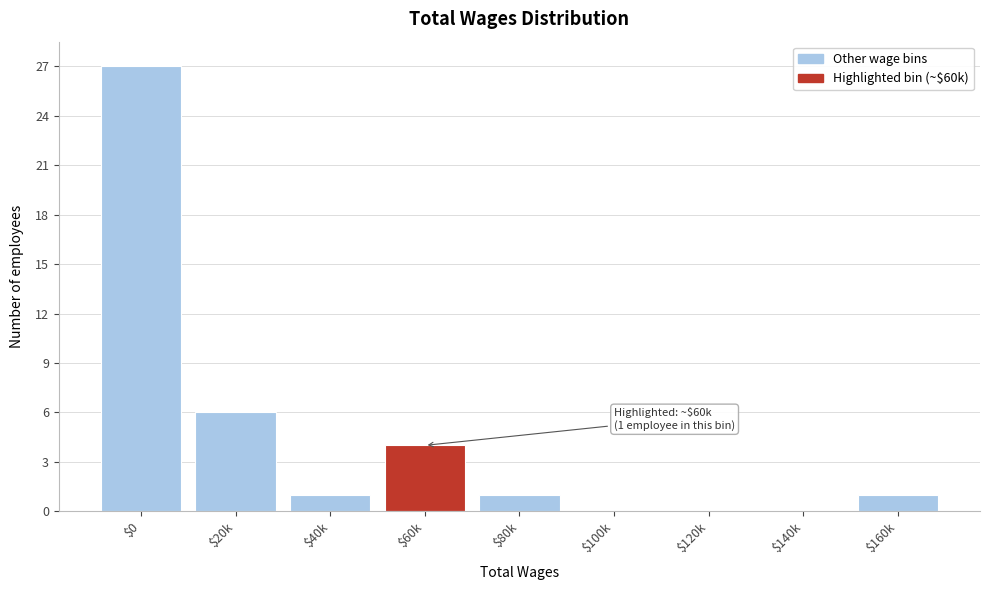

What is the greatest value displayed?

27